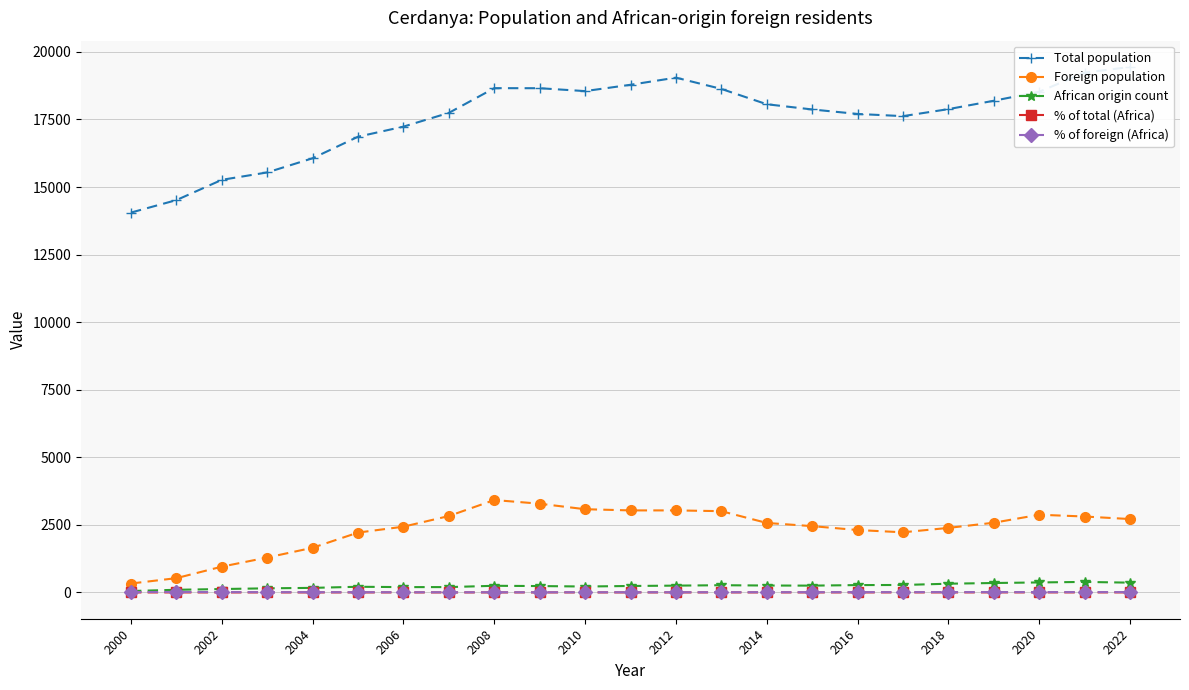

Which category has the lowest value across all series?

2000